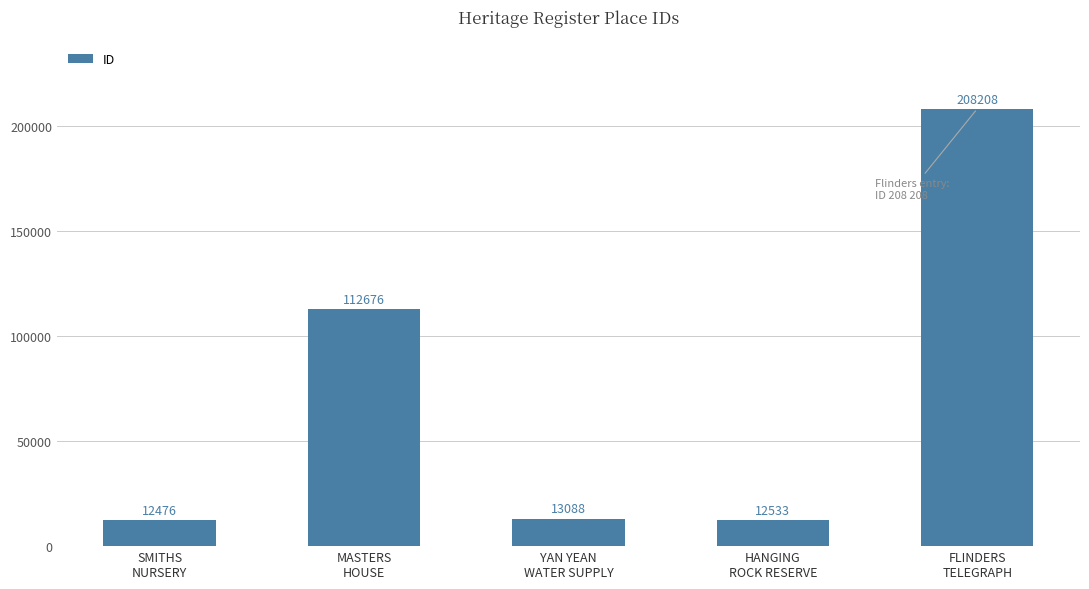

What is the sum of the values at HANGING
ROCK RESERVE and MASTERS
HOUSE?

125209